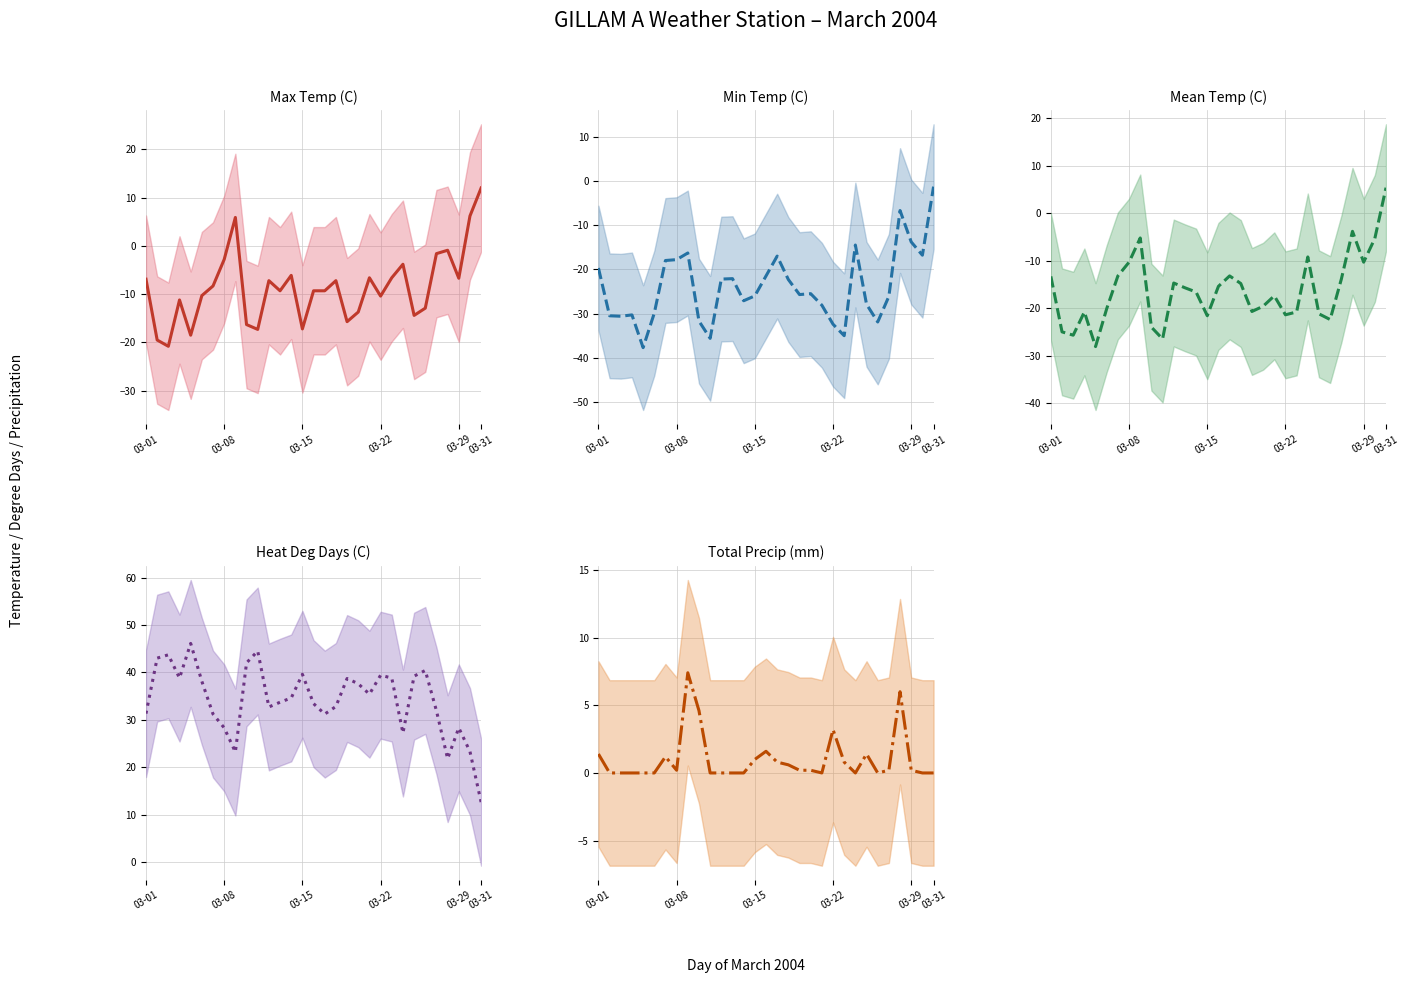

True or false: Min Temp (C) has a value of -26.0 at 03-15.

True